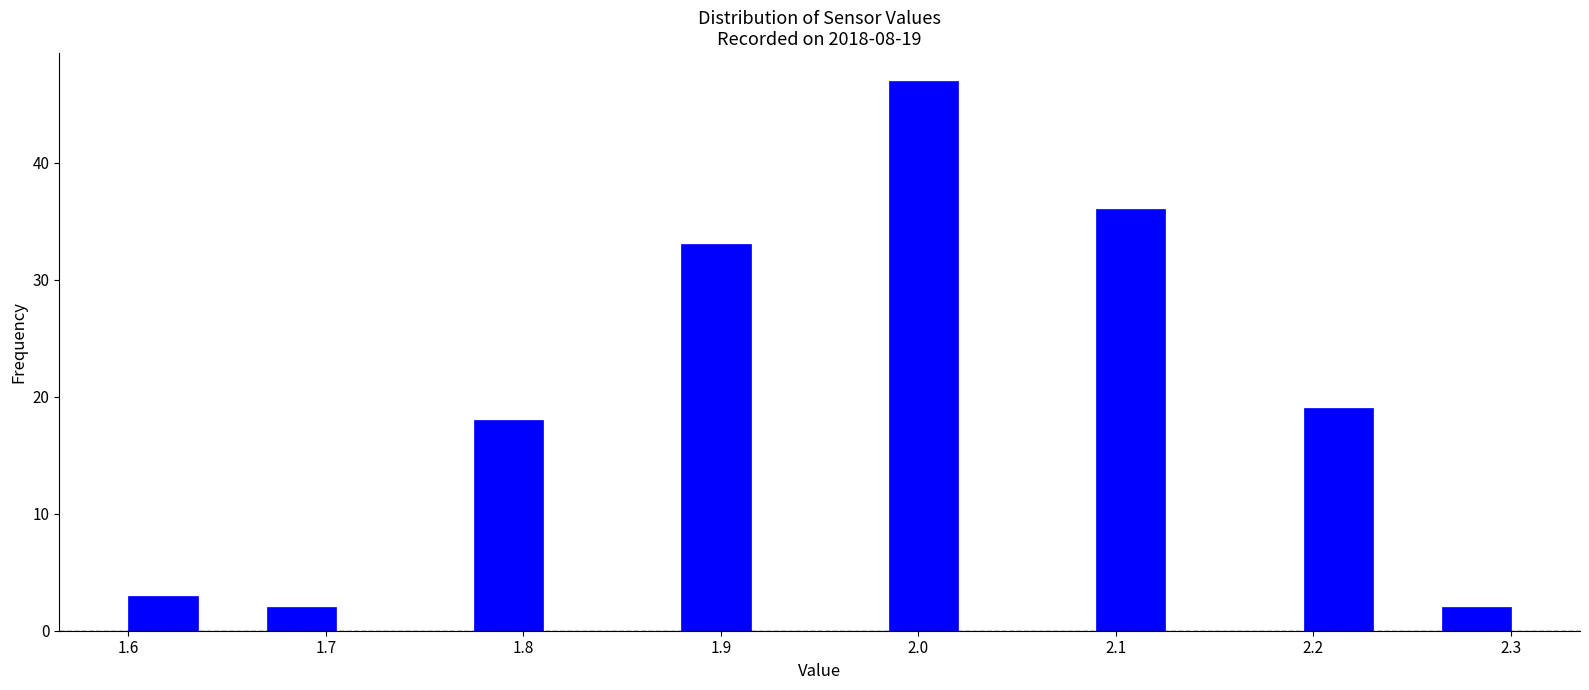

Around what value on the x-axis is the tallest bar? Give the approximate position of its centre, as read against the axis.

2.00